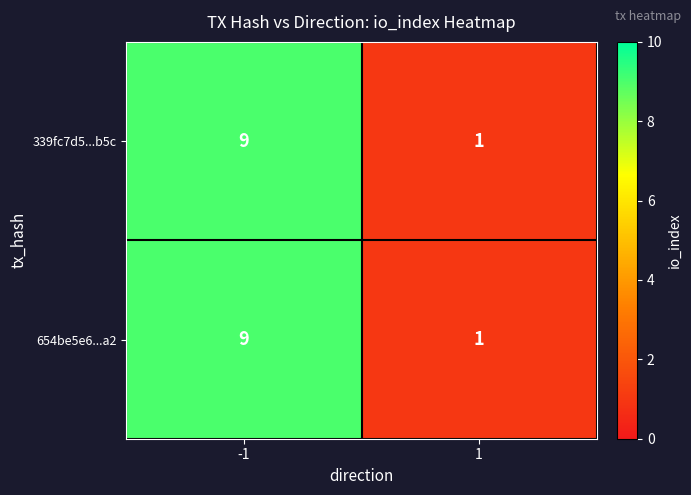

What is the approximate value of 339fc7d5...b5c at -1?

9